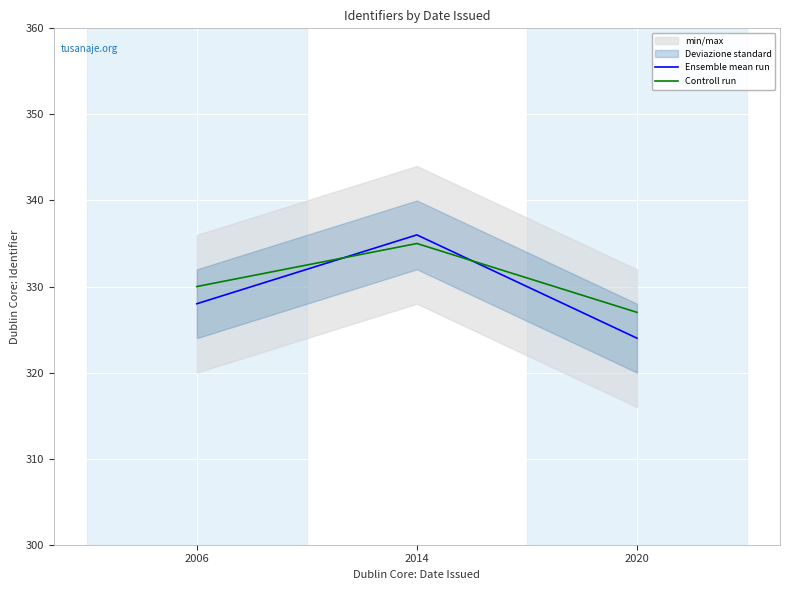

Rank the series by their maximum value, from highest to lowest.

Ensemble mean run, Controll run